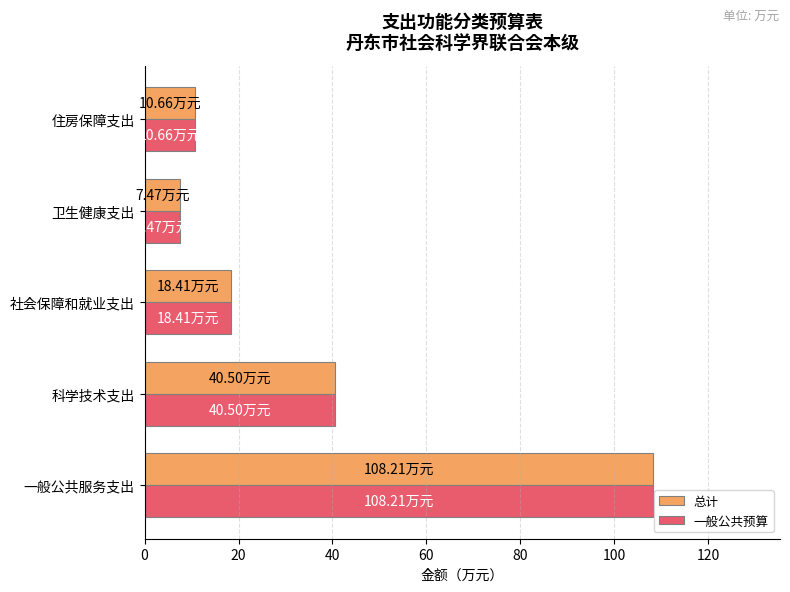

At how many categories does at least one series exceed 15?

3